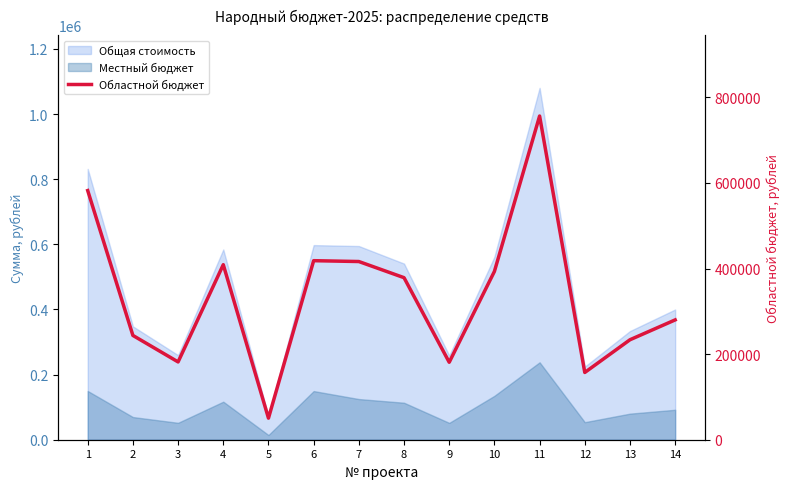

What is the value of the 4th point from the left?

409010.0